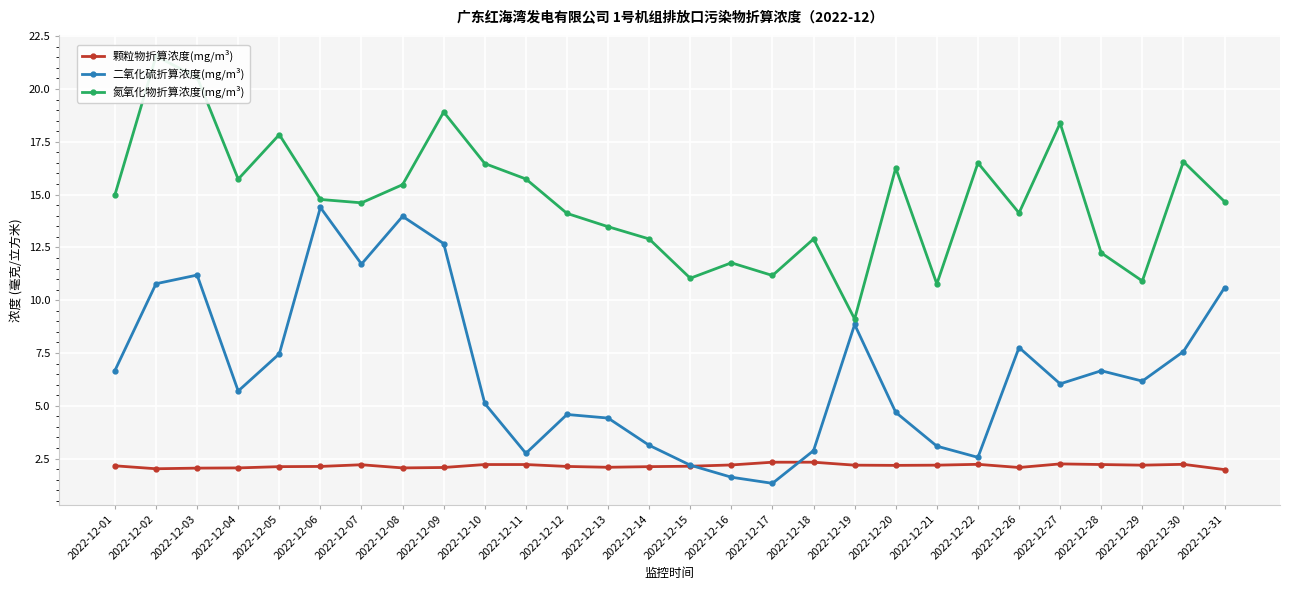

Reading right to left, what are all the values shown in this chart?

颗粒物折算浓度(mg/m³): 2.0	2.2	2.2	2.2	2.2	2.1	2.2	2.2	2.2	2.2	2.3	2.3	2.2	2.1	2.1	2.1	2.1	2.2	2.2	2.1	2.1	2.2	2.1	2.1	2.1	2.0	2.0	2.2
二氧化硫折算浓度(mg/m³): 10.6	7.6	6.2	6.7	6.0	7.8	2.6	3.1	4.7	8.8	2.9	1.3	1.6	2.2	3.1	4.4	4.6	2.8	5.1	12.7	14.0	11.7	14.4	7.5	5.7	11.2	10.8	6.7
氮氧化物折算浓度(mg/m³): 14.7	16.6	10.9	12.2	18.4	14.1	16.5	10.8	16.3	9.1	12.9	11.2	11.8	11.0	12.9	13.5	14.1	15.7	16.5	18.9	15.5	14.6	14.8	17.8	15.7	20.6	21.6	15.0